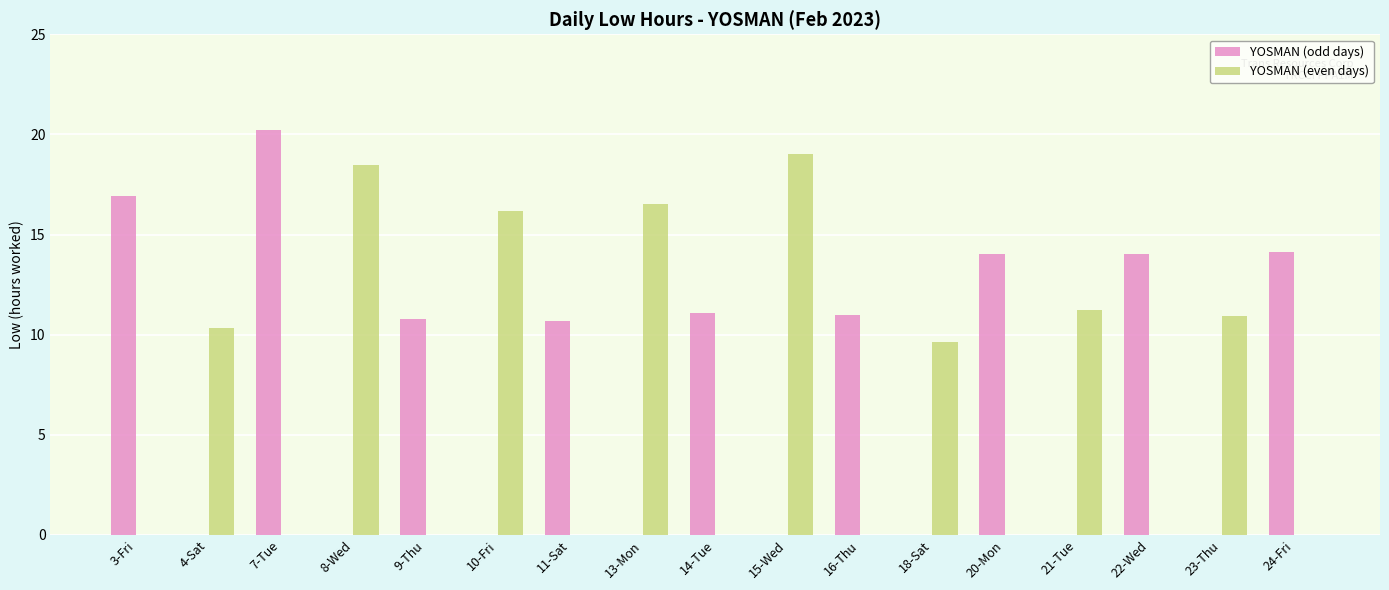

Which series changed the most between 3-Fri and 4-Sat?

YOSMAN (odd days)